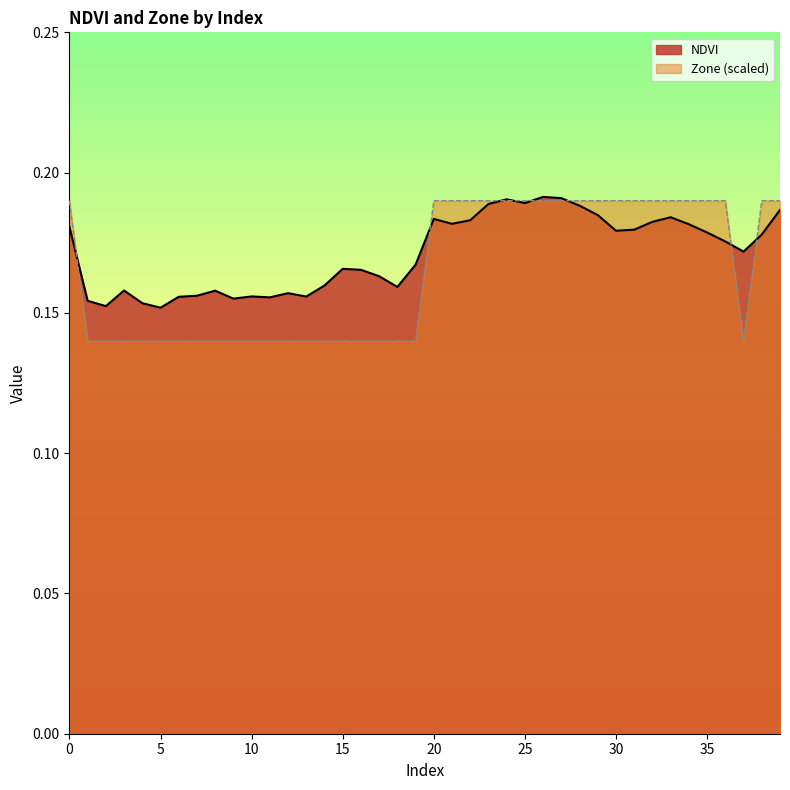

How many lines are shown in the chart?

2